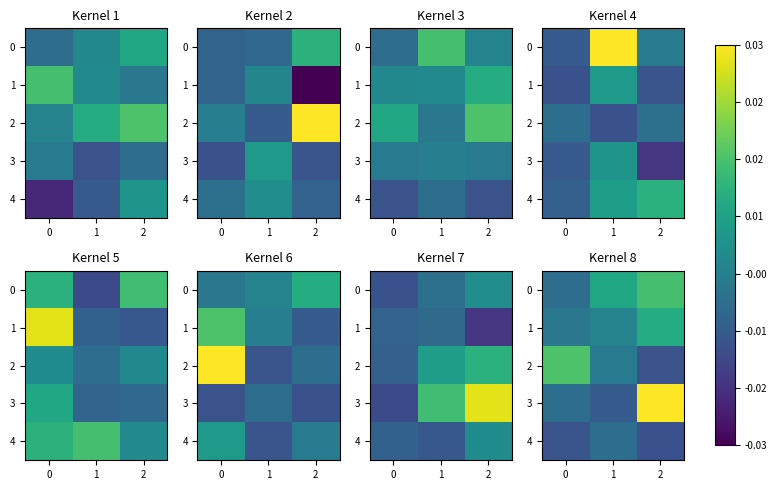

How many values in the 1 series exceed 0?

2